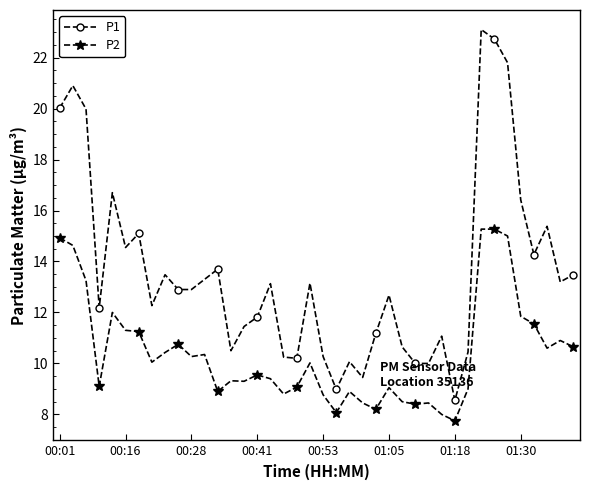

How many categories are shown in the chart?

40